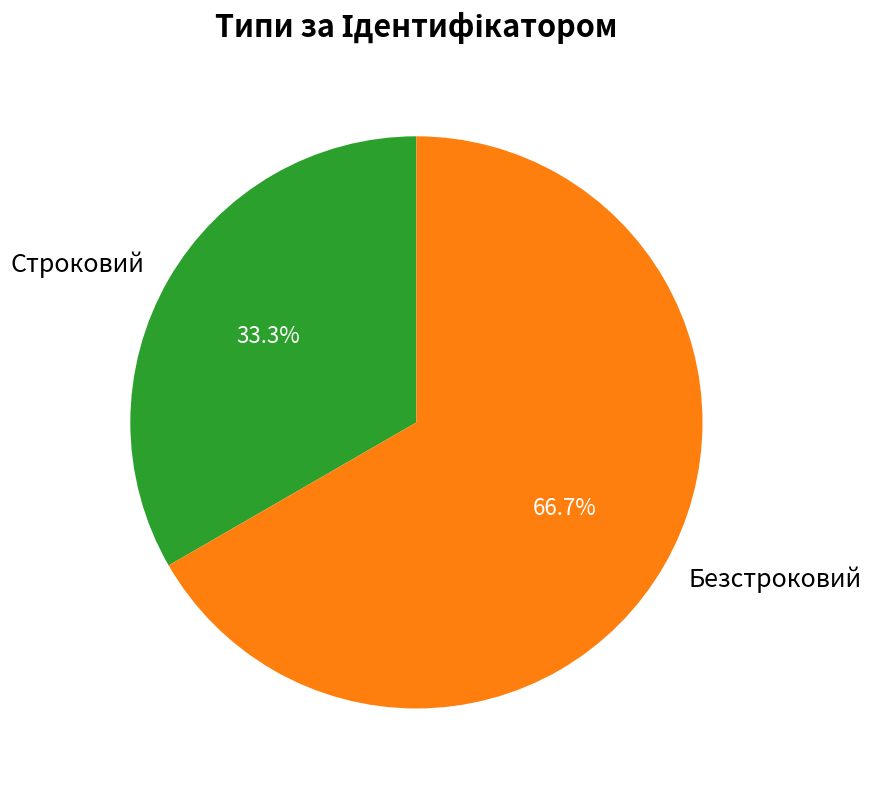

True or false: Безстроковий accounts for 67% of the total.

True